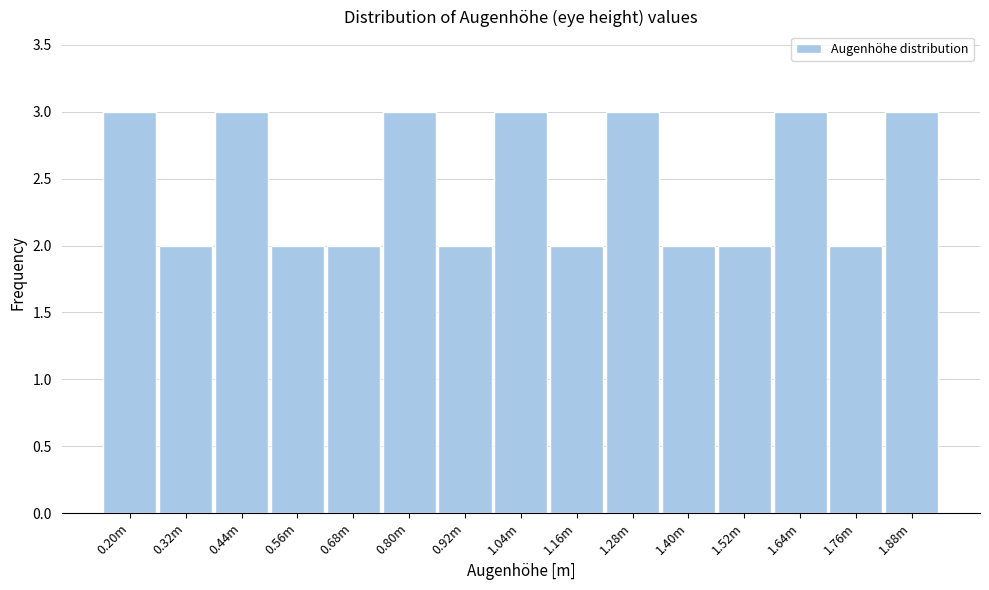

Reading left to right, extract all data points from this chart.

3	2	3	2	2	3	2	3	2	3	2	2	3	2	3